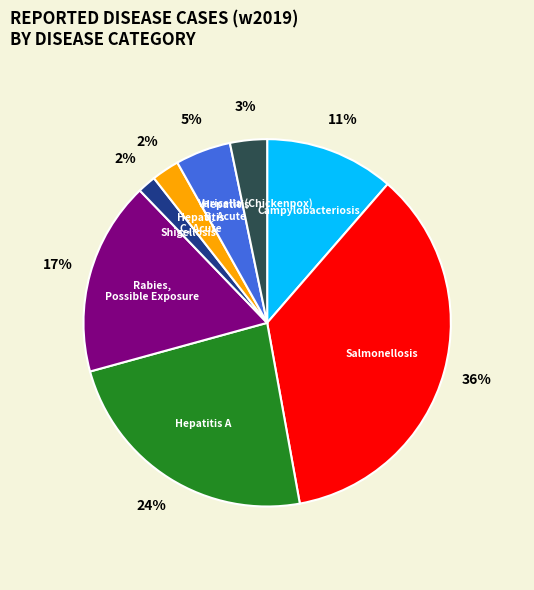

To the nearest percent, what is the average slice percentage?

12%